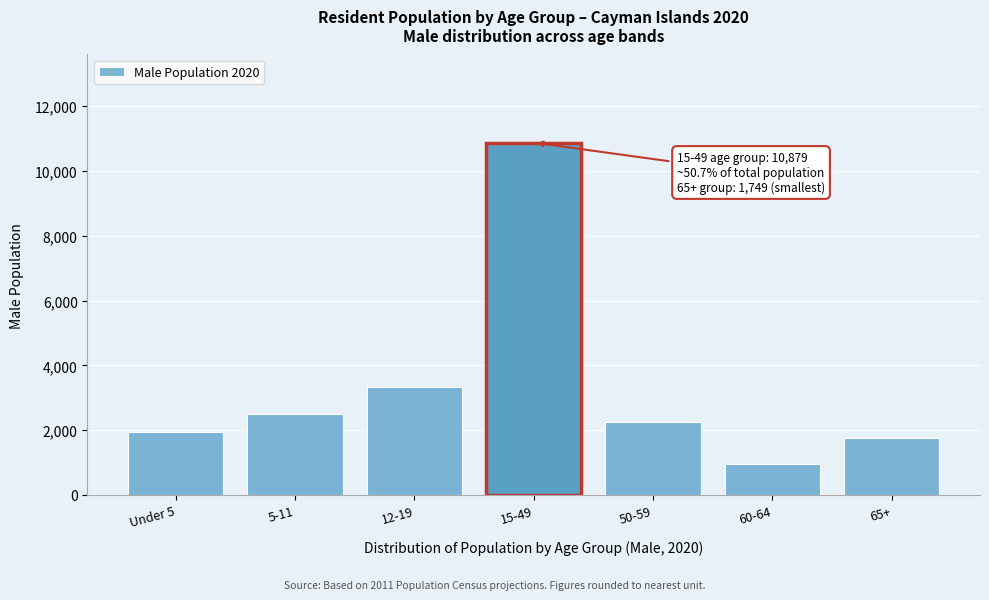

Reading left to right, transcribe all the data shown in this chart.

Under 5=1935	5-11=2493	12-19=3345	15-49=10879	50-59=2255	60-64=951	65+=1749